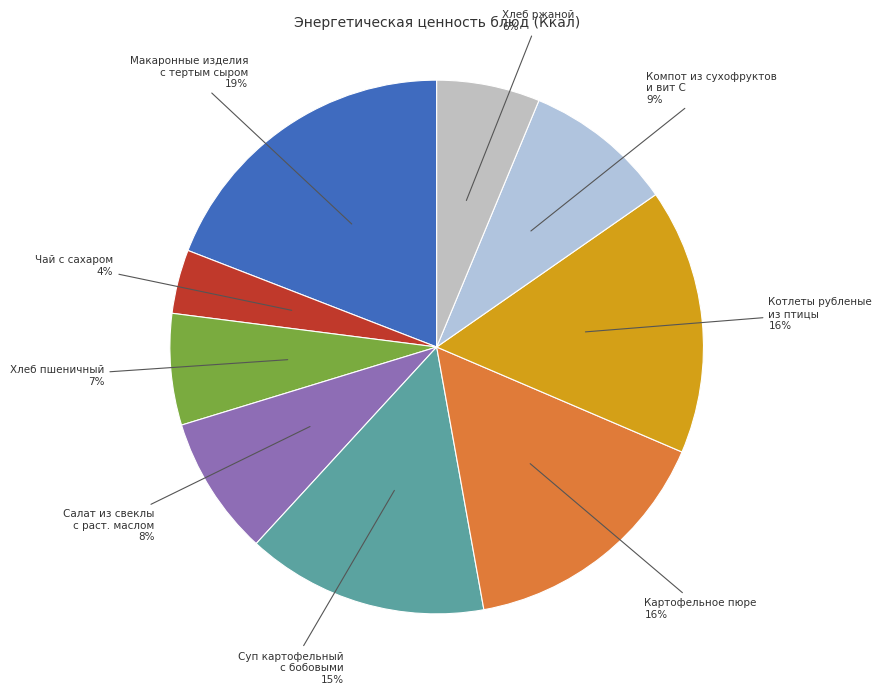

To the nearest percent, what is the difference between the largest and smallest slice percentages?

15%